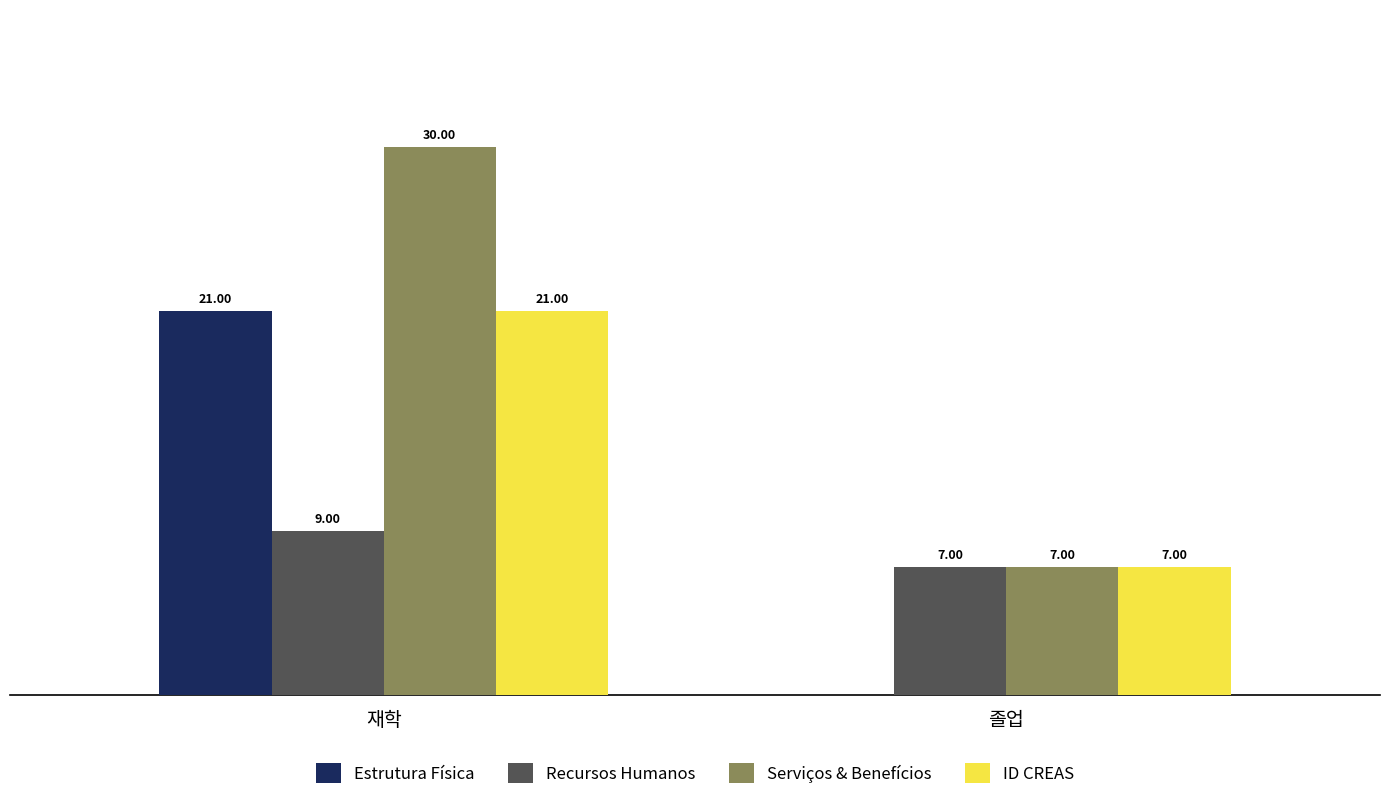

Between 재학 and 졸업, which series saw the biggest shift?

Serviços & Benefícios